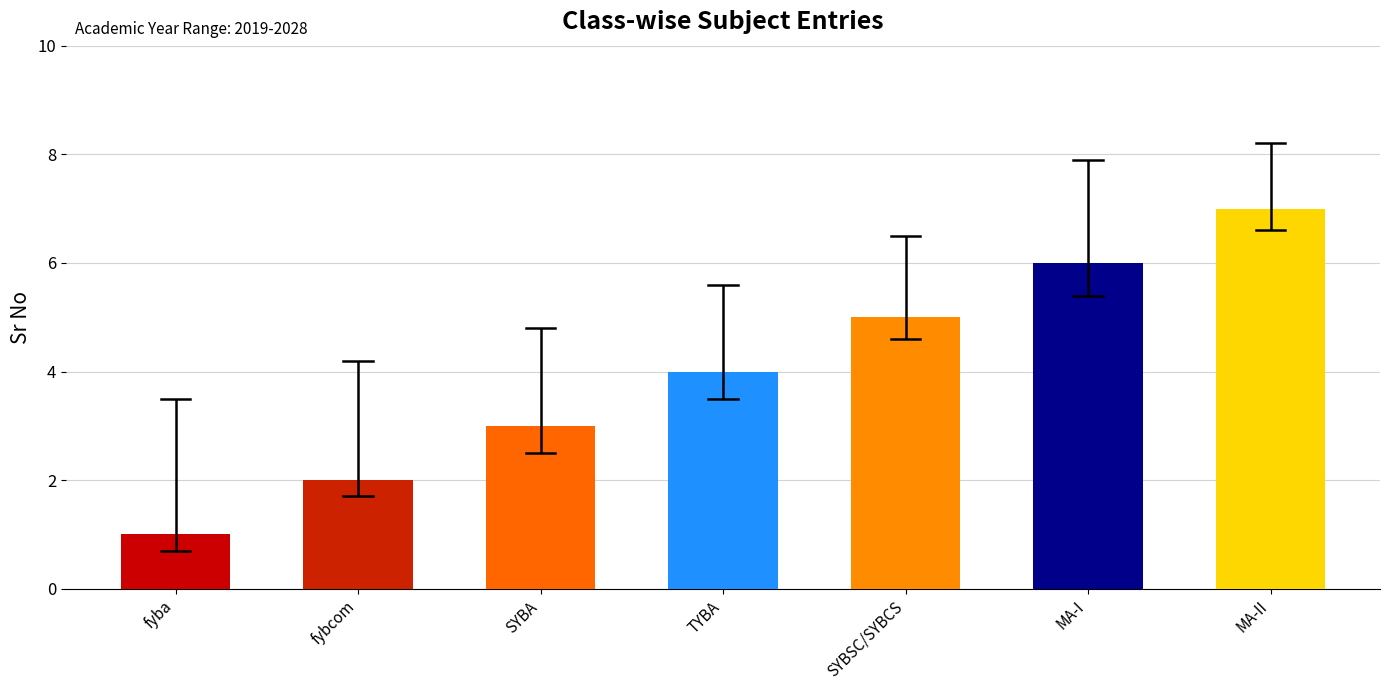

List the labels in order of value, largest first.

MA-II, MA-I, SYBSC/SYBCS, TYBA, SYBA, fybcom, fyba